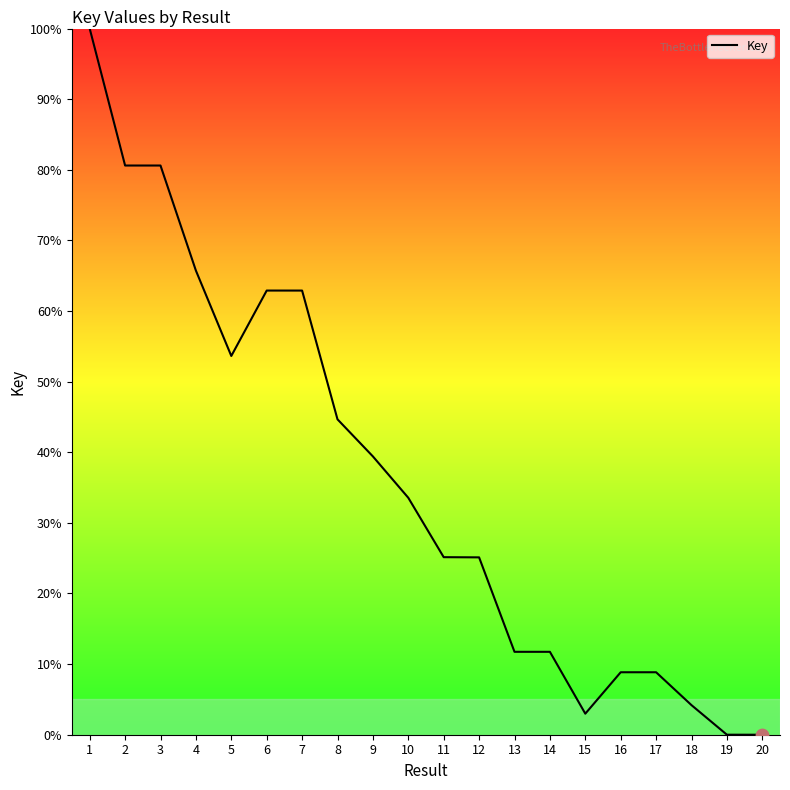

What is the change in value from 7 to 18?

-58.7